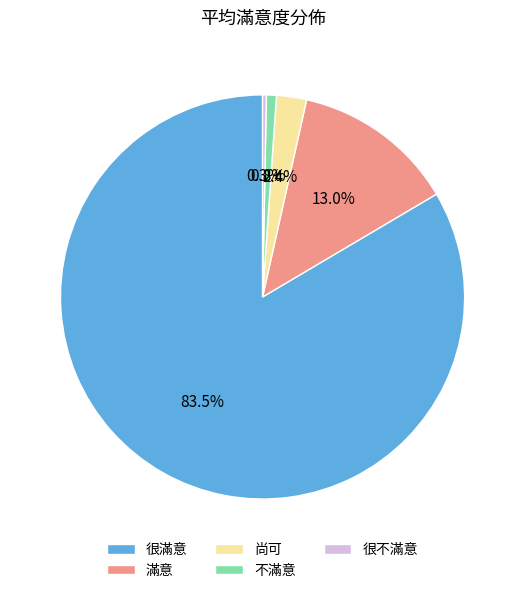

What percentage is NOT represented by 很滿意?

16.5%